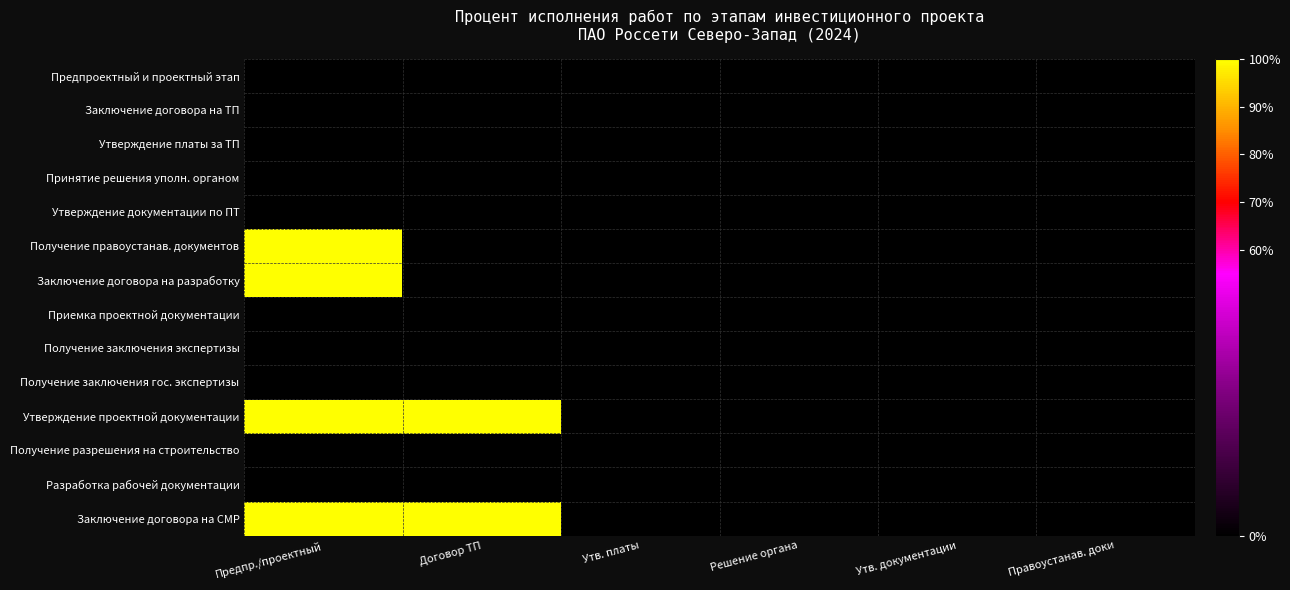

Reading left to right, extract all data points from this chart.

Предпроектный и проектный этап: Предпр./проектный=0	Договор ТП=0	Утв. платы=0	Решение органа=0	Утв. документации=0	Правоустанав. доки=0
Заключение договора на ТП: Предпр./проектный=0	Договор ТП=0	Утв. платы=0	Решение органа=0	Утв. документации=0	Правоустанав. доки=0
Утверждение платы за ТП: Предпр./проектный=0	Договор ТП=0	Утв. платы=0	Решение органа=0	Утв. документации=0	Правоустанав. доки=0
Принятие решения уполн. органом: Предпр./проектный=0	Договор ТП=0	Утв. платы=0	Решение органа=0	Утв. документации=0	Правоустанав. доки=0
Утверждение документации по ПТ: Предпр./проектный=0	Договор ТП=0	Утв. платы=0	Решение органа=0	Утв. документации=0	Правоустанав. доки=0
Получение правоустанав. документов: Предпр./проектный=100	Договор ТП=0	Утв. платы=0	Решение органа=0	Утв. документации=0	Правоустанав. доки=0
Заключение договора на разработку: Предпр./проектный=100	Договор ТП=0	Утв. платы=0	Решение органа=0	Утв. документации=0	Правоустанав. доки=0
Приемка проектной документации: Предпр./проектный=0	Договор ТП=0	Утв. платы=0	Решение органа=0	Утв. документации=0	Правоустанав. доки=0
Получение заключения экспертизы: Предпр./проектный=0	Договор ТП=0	Утв. платы=0	Решение органа=0	Утв. документации=0	Правоустанав. доки=0
Получение заключения гос. экспертизы: Предпр./проектный=0	Договор ТП=0	Утв. платы=0	Решение органа=0	Утв. документации=0	Правоустанав. доки=0
Утверждение проектной документации: Предпр./проектный=100	Договор ТП=100	Утв. платы=0	Решение органа=0	Утв. документации=0	Правоустанав. доки=0
Получение разрешения на строительство: Предпр./проектный=0	Договор ТП=0	Утв. платы=0	Решение органа=0	Утв. документации=0	Правоустанав. доки=0
Разработка рабочей документации: Предпр./проектный=0	Договор ТП=0	Утв. платы=0	Решение органа=0	Утв. документации=0	Правоустанав. доки=0
Заключение договора на СМР: Предпр./проектный=100	Договор ТП=100	Утв. платы=0	Решение органа=0	Утв. документации=0	Правоустанав. доки=0